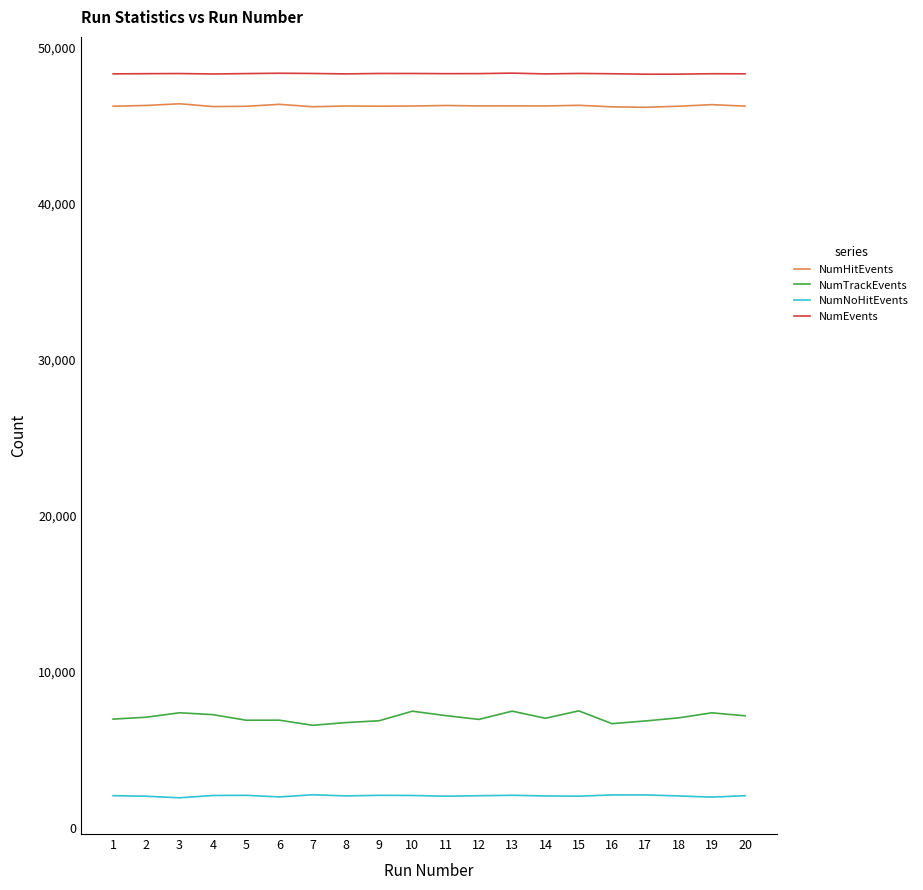

What is the spread (max minus min) of values at 6?

46396